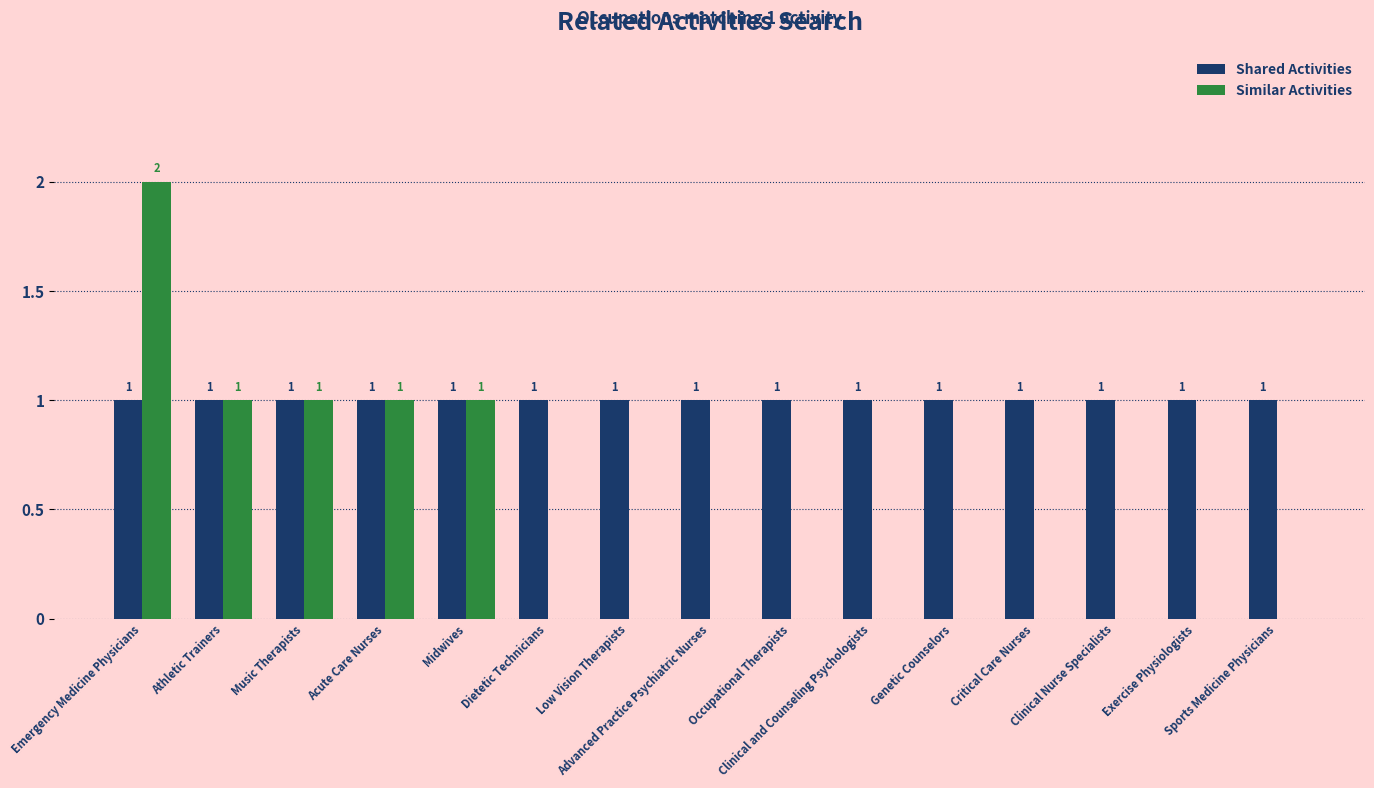

Which series has the largest range (max minus min)?

Similar Activities